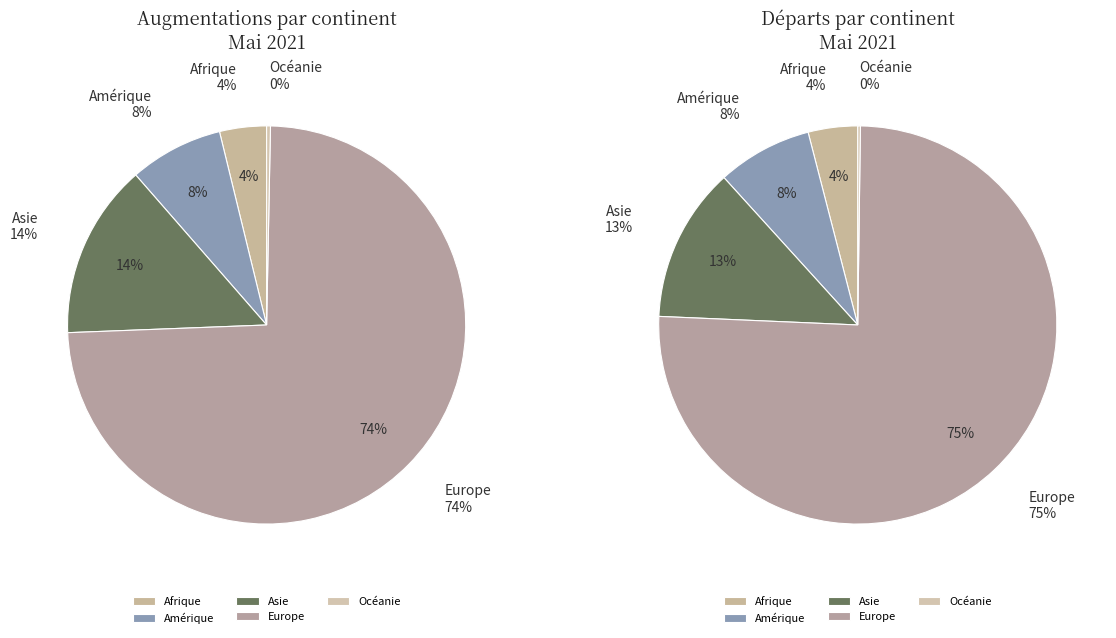

Which category has the biggest portion of the pie?

Europe